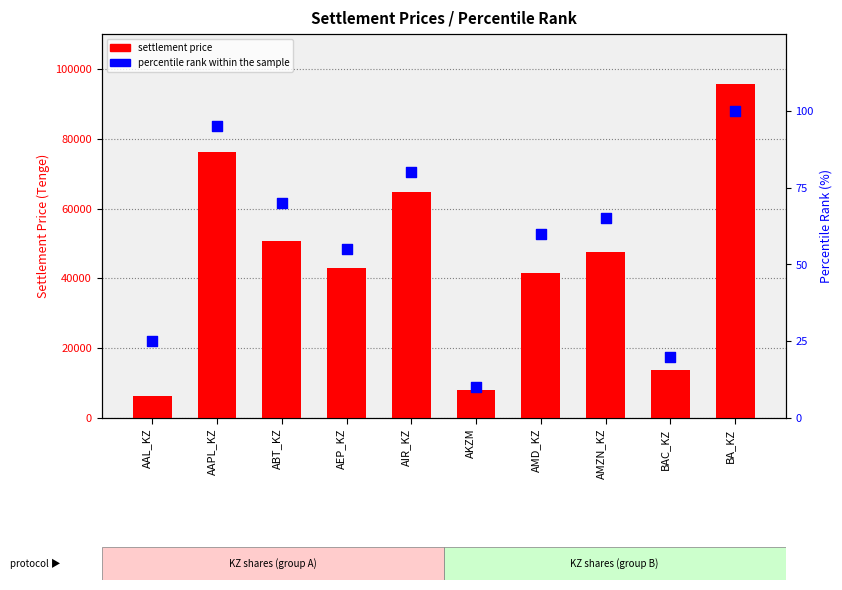

At which category is the sum across all series the highest?

BA_KZ